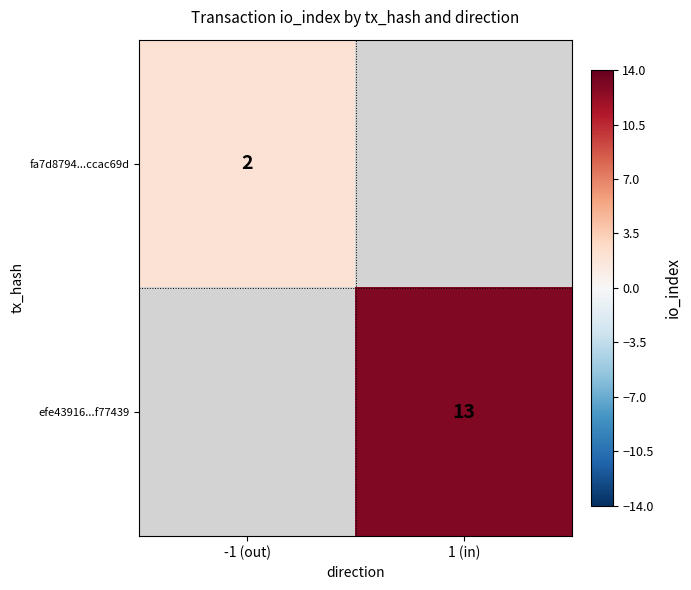

How many data points does each series have?

2